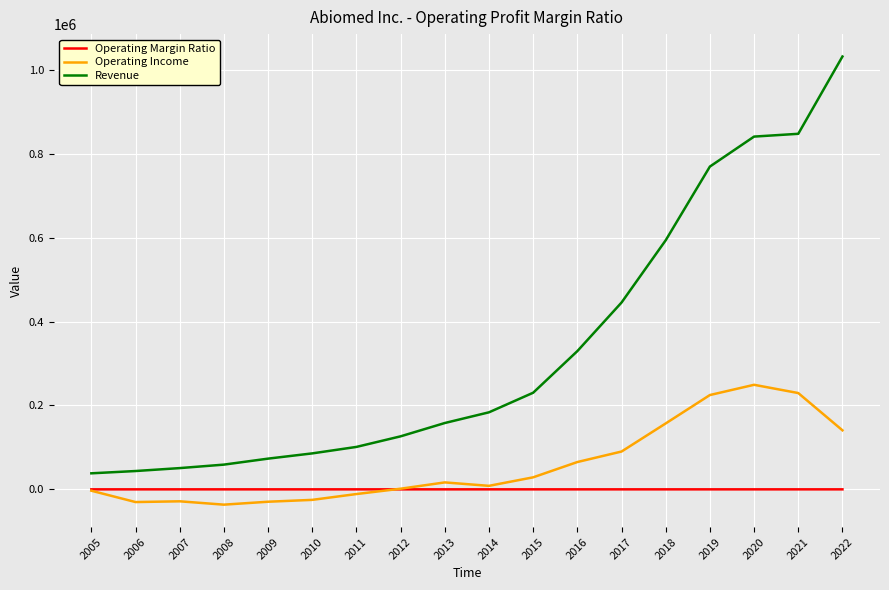

Is this an area chart (filled region under the line)?

No